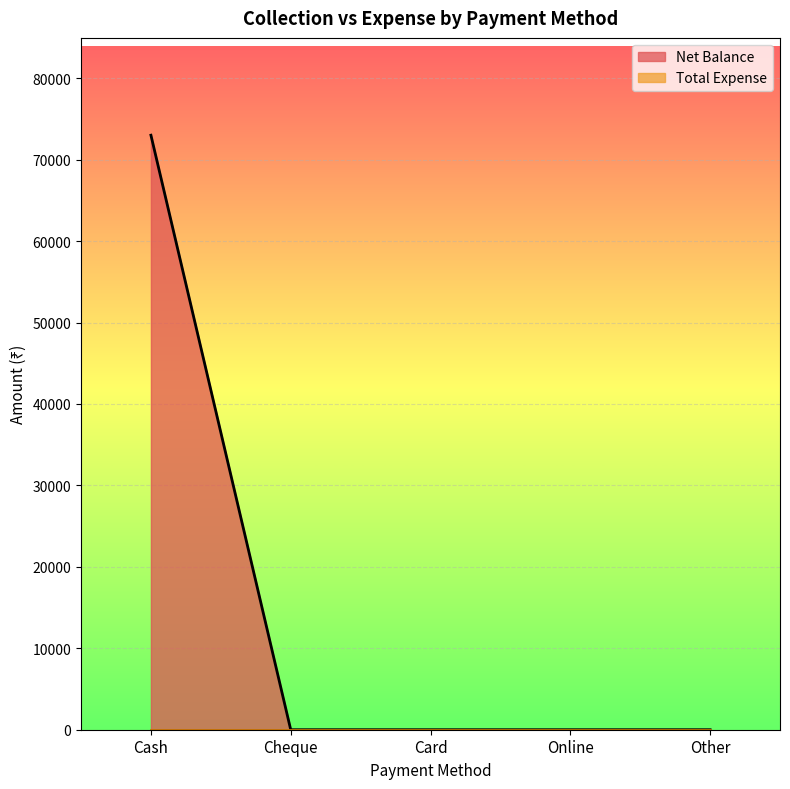

What is the average value?

14600